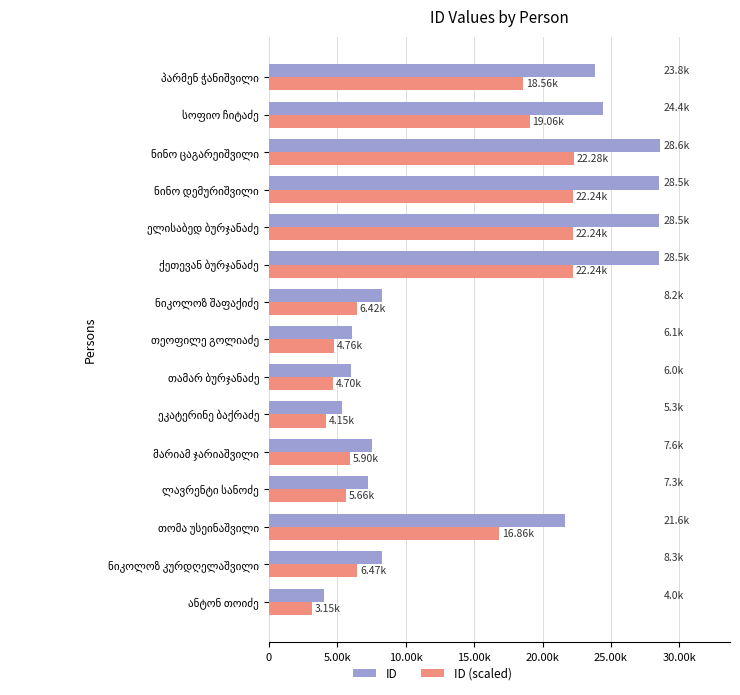

What is the sum of all ID values?

236792